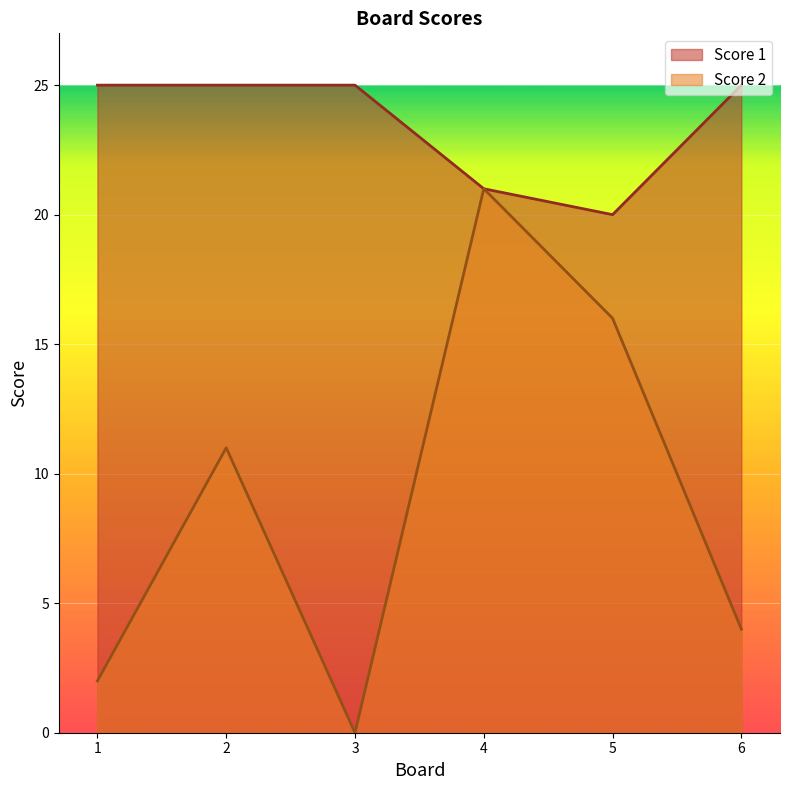

True or false: Score 2 and Score 1 cross at least once.

False